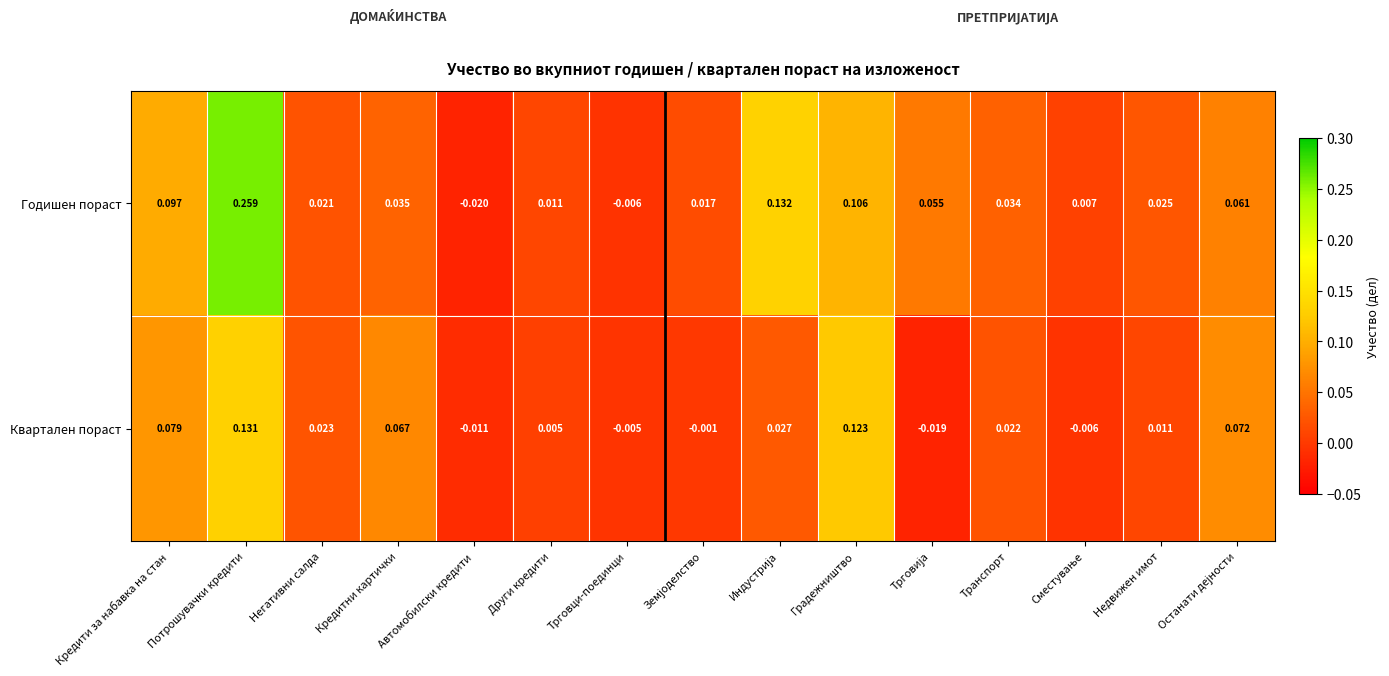

Where does the Квартален пораст series first go above 0?

Кредити за набавка на стан